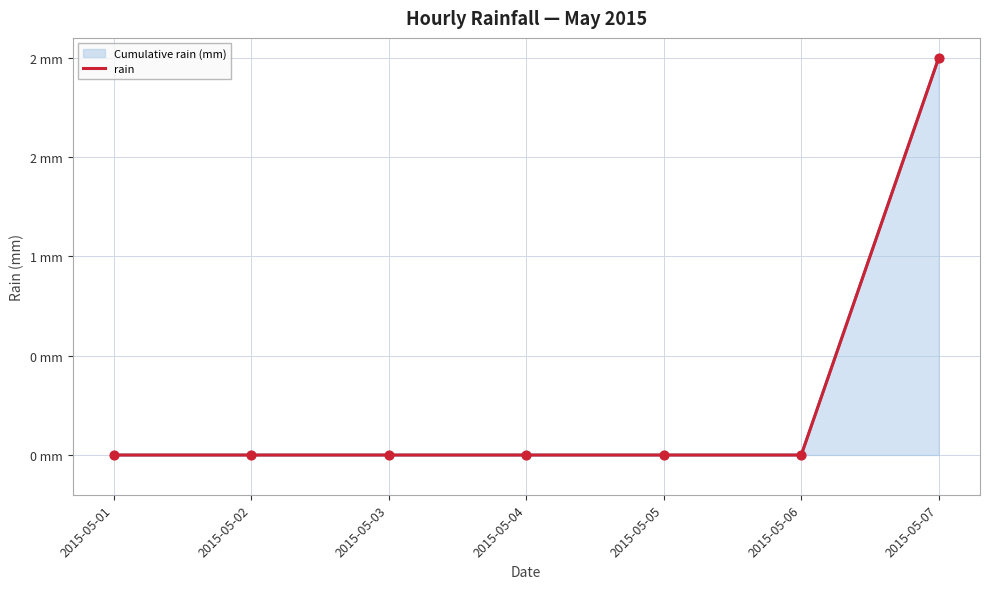

Which series reaches the maximum Y coordinate?

Cumulative rain (mm)